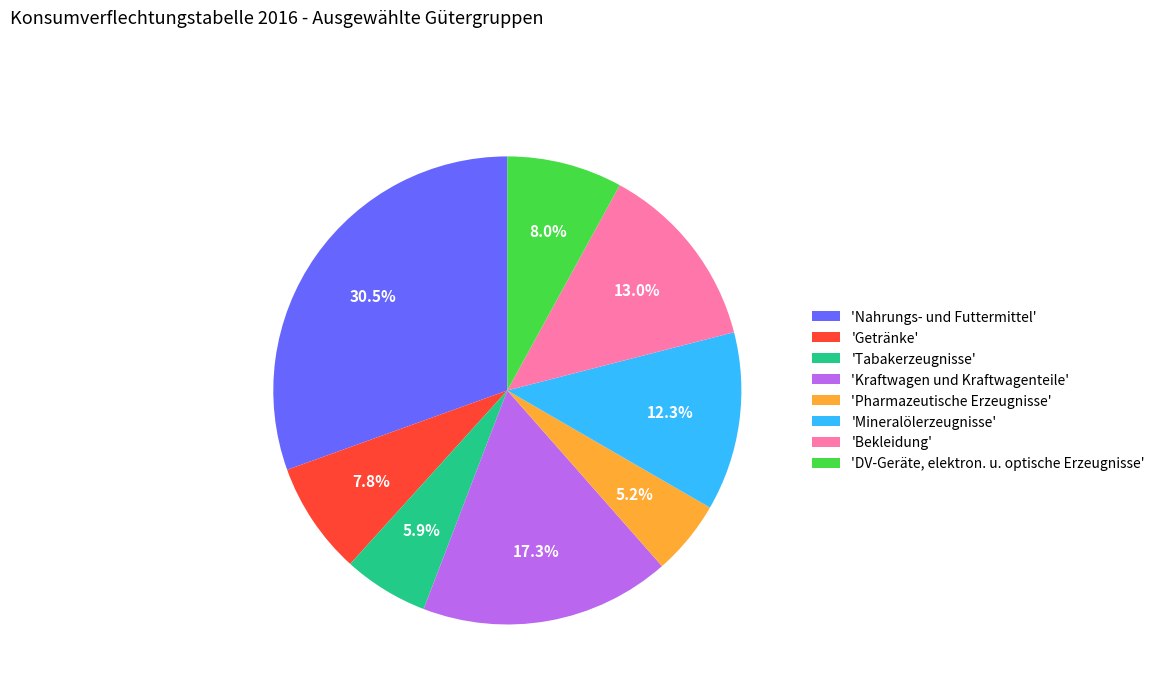

Is the sum of 'Bekleidung' and 'Mineralölerzeugnisse' greater than half?

No